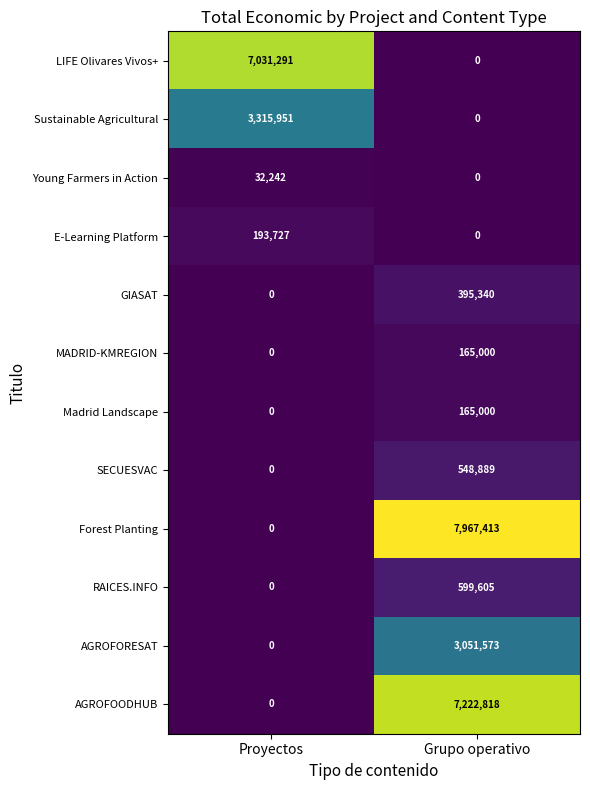

Which series has the largest total across all categories?

Forest Planting